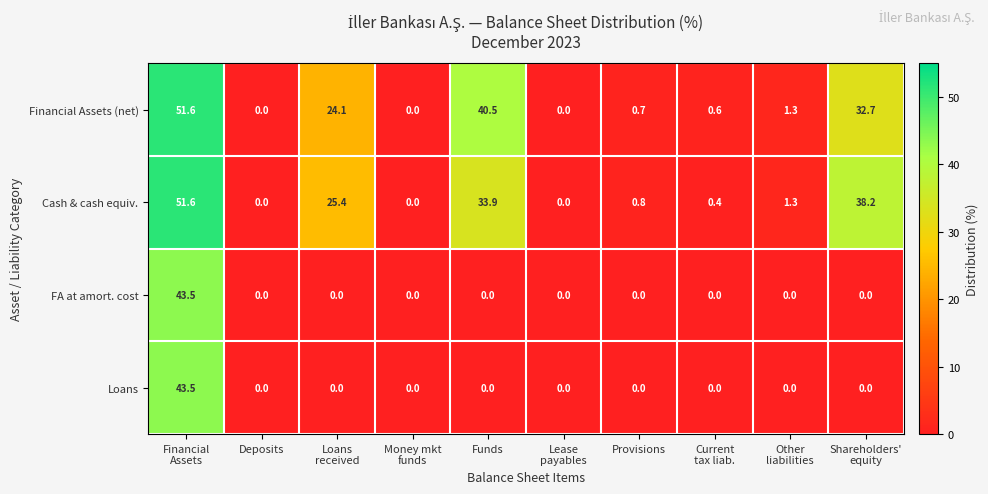

What is the difference between the maximum and minimum values in the FA at amort. cost series?

43.5